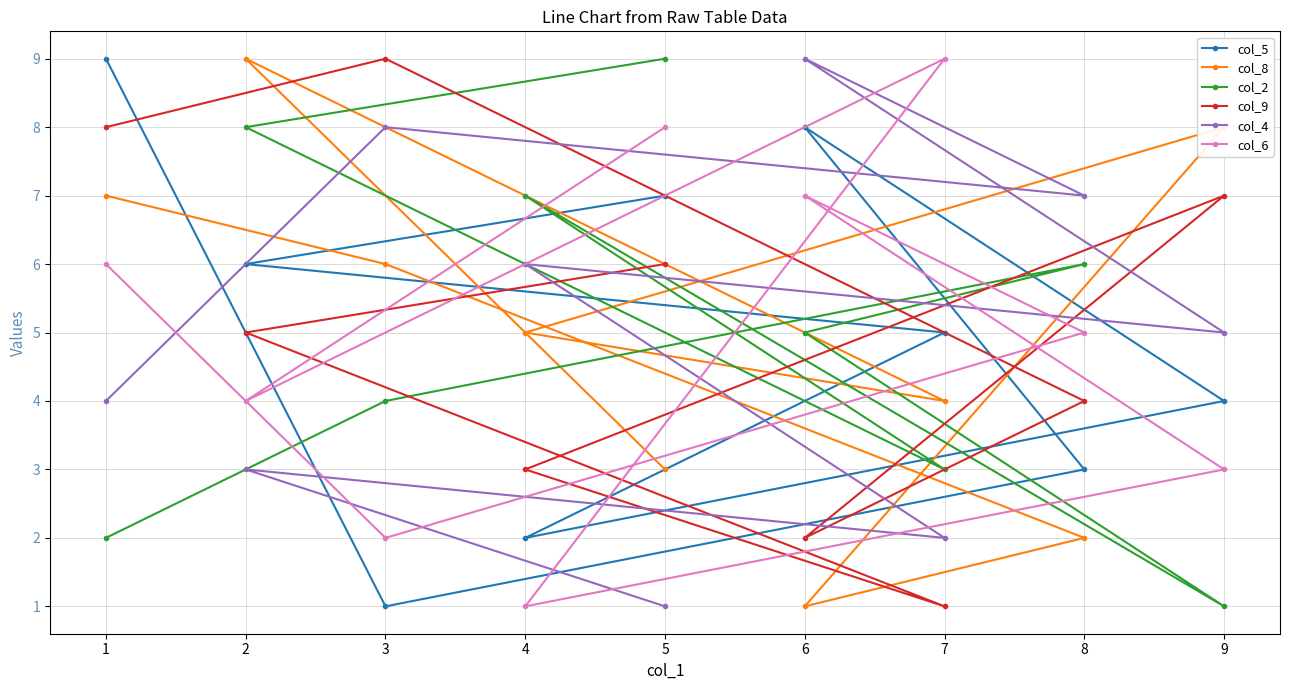

How many distinct data groups are displayed?

6